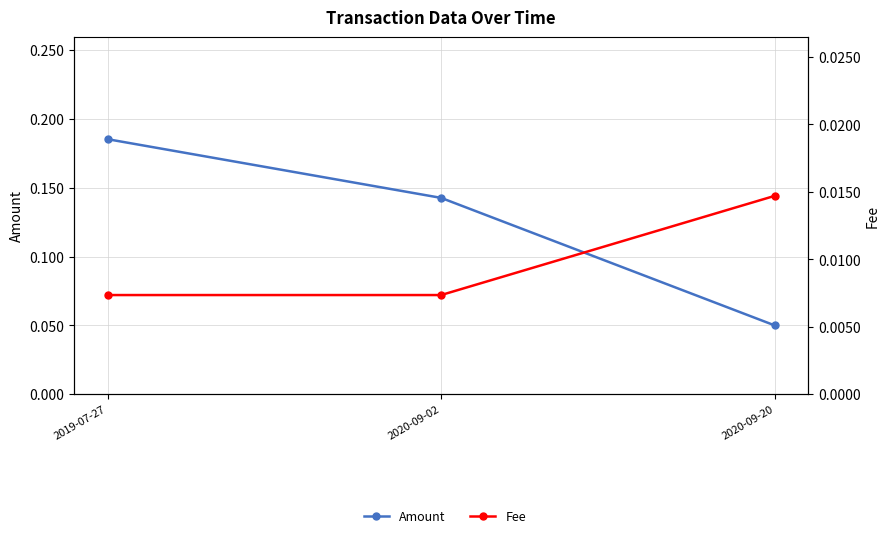

What value does the Amount series have at 2020-09-20?

0.1